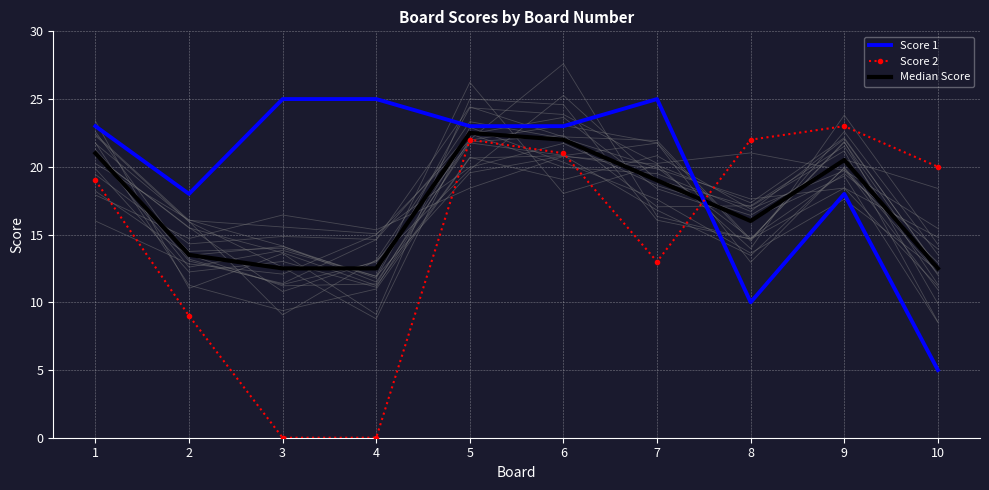

Which series has the largest total across all categories?

Score 1